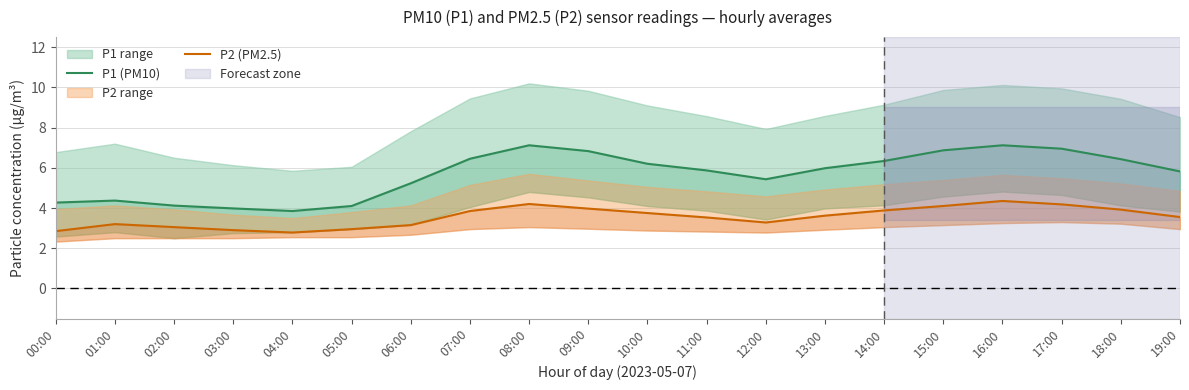

What is the highest value of the P2 (PM2.5) series?

4.3